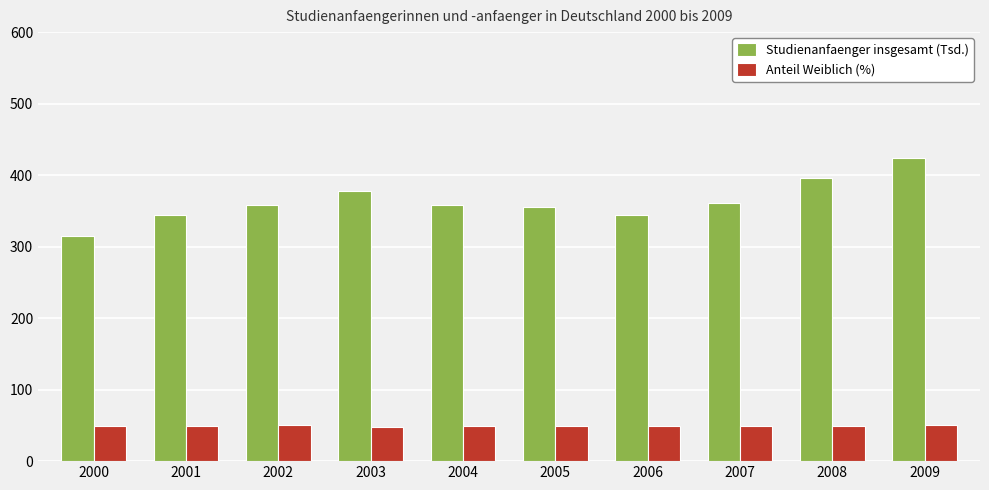

Where does the Anteil Weiblich (%) series first go above 49?

2000